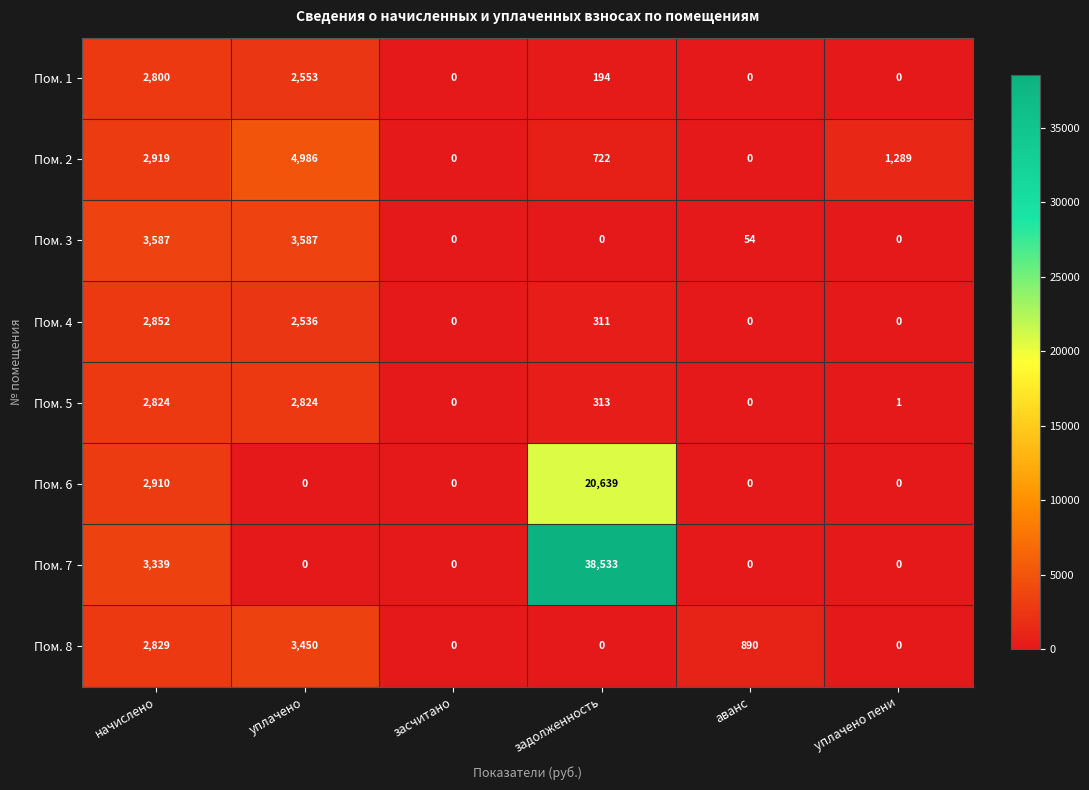

Which series has the largest total across all categories?

Пом. 7